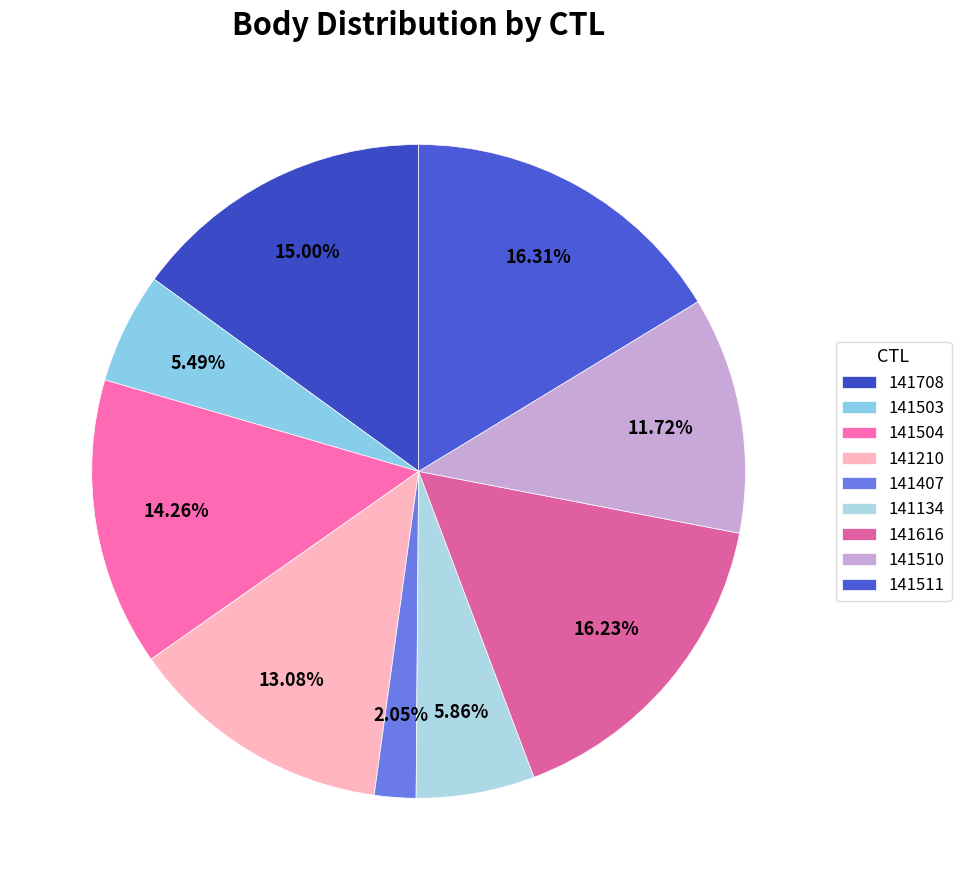

To the nearest percent, what portion does 141511 represent?

16%